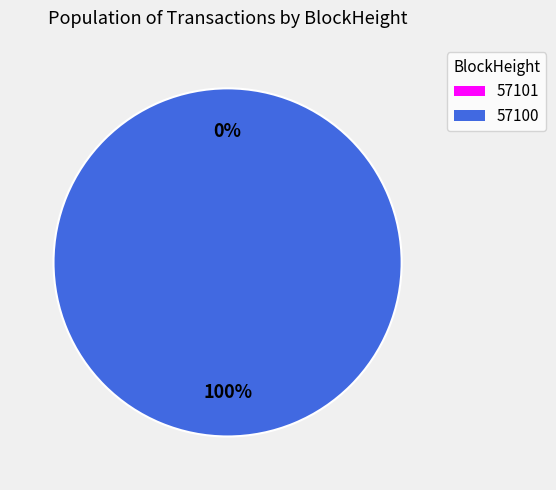

Is 57100 the majority of the pie?

Yes